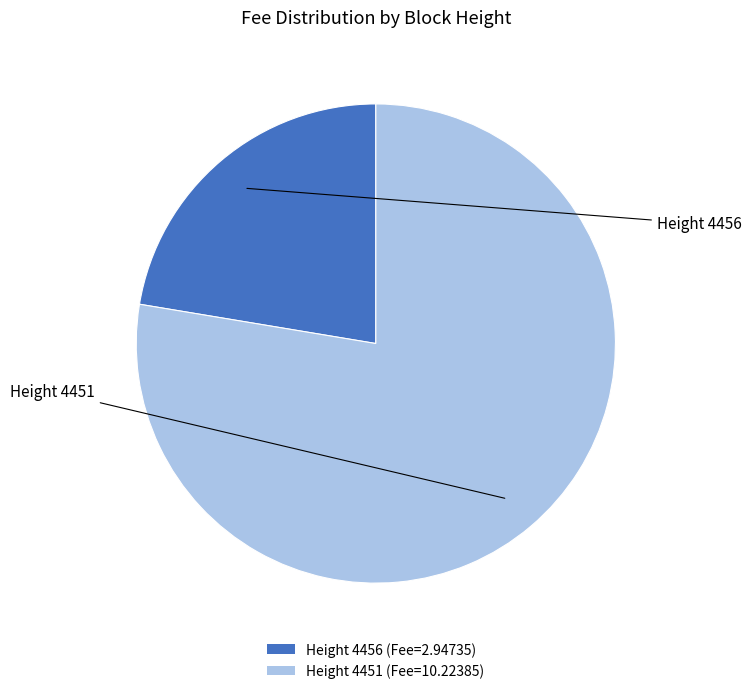

Rank the categories by value from lowest to highest.

Height 4456 (Fee=2.94735), Height 4451 (Fee=10.22385)